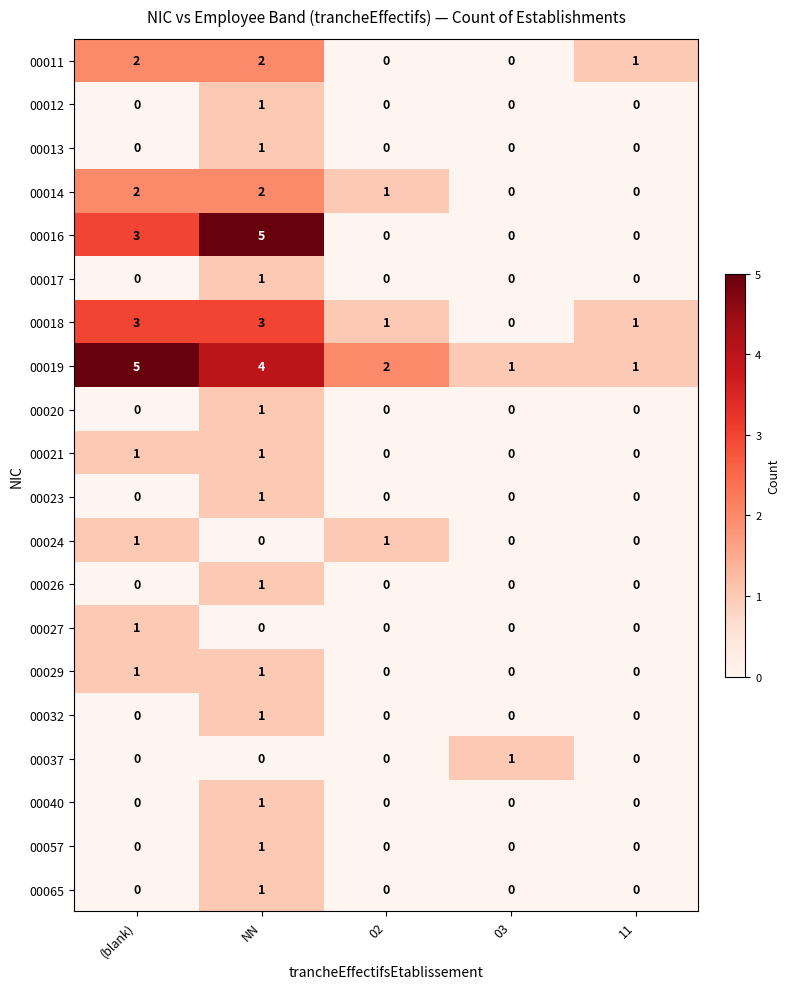

What is the total value across all series at 11?

3